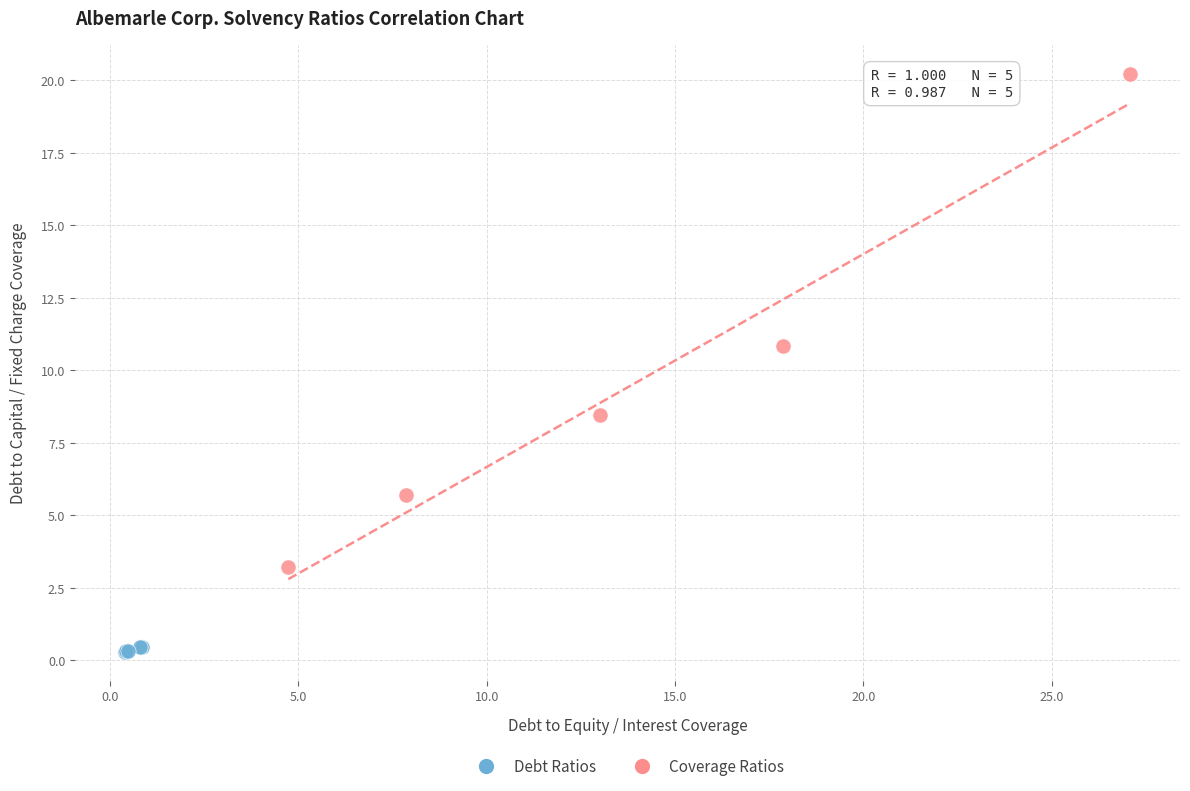

Which series has the largest Y range (max minus min)?

Coverage Ratios